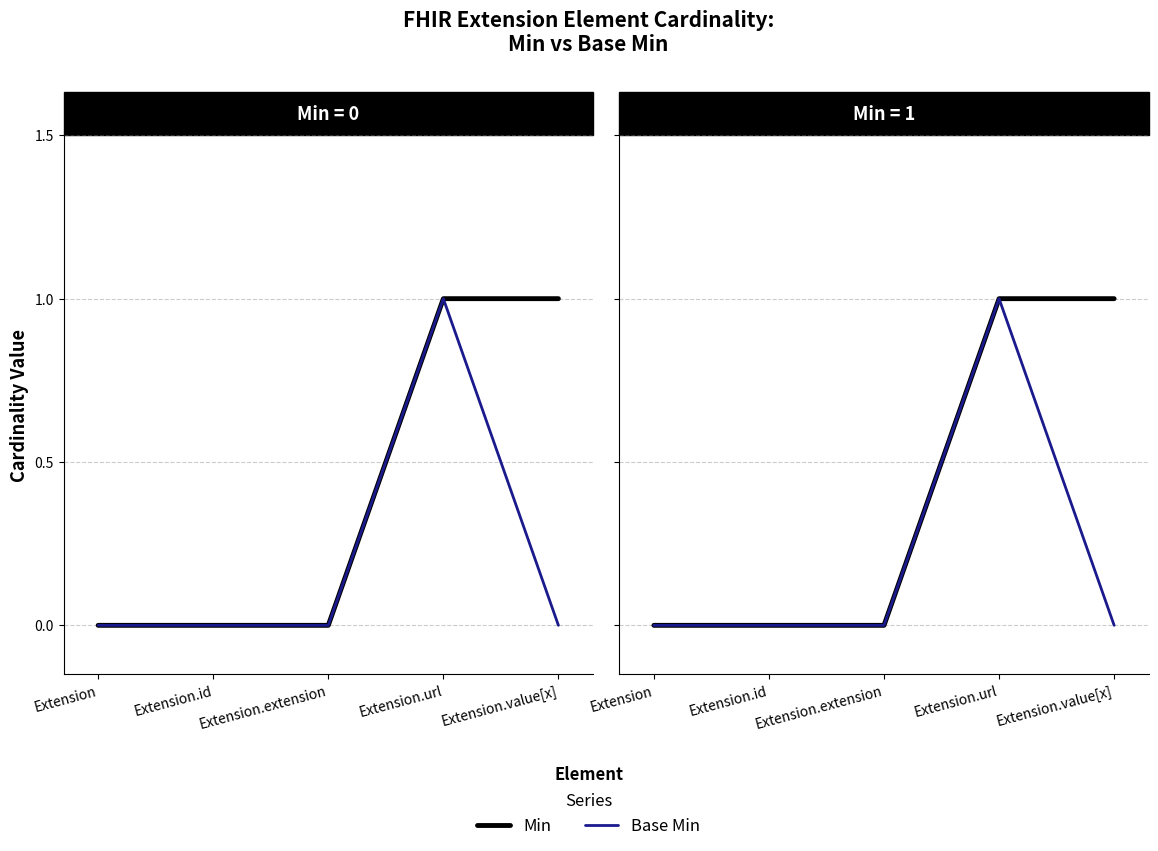

Is this an area chart (filled region under the line)?

No